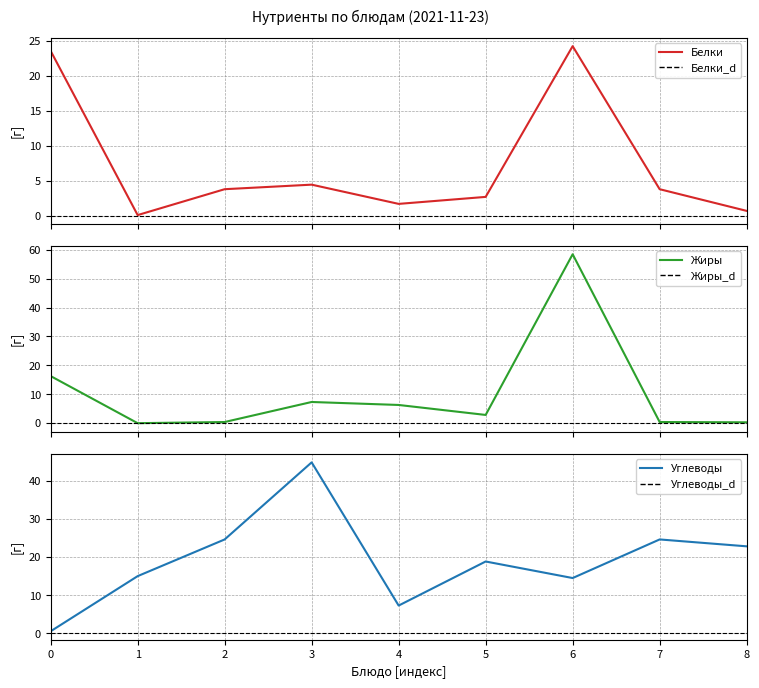

Reading left to right, transcribe all the data shown in this chart.

Белки: 23.6	0.1	3.8	4.5	1.7	2.7	24.2	3.8	0.7
Жиры: 16.3	0.0	0.4	7.3	6.3	2.9	58.4	0.4	0.3
Углеводы: 0.6	15.0	24.6	44.8	7.3	18.8	14.5	24.6	22.8